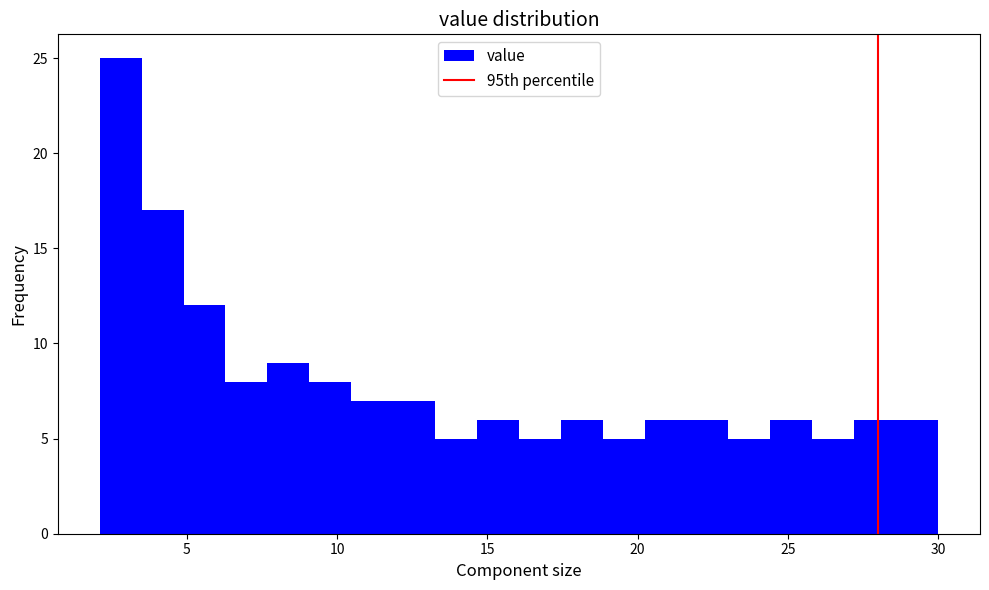

Around what value on the x-axis is the tallest bar? Give the approximate position of its centre, as read against the axis.

3.0